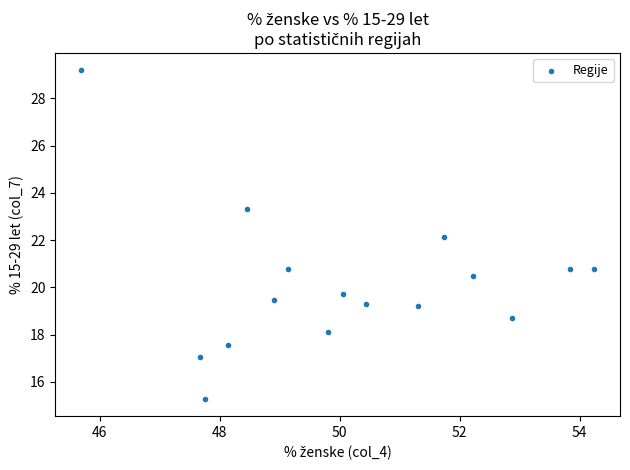

What is the range of X values (max minus min)?

8.6